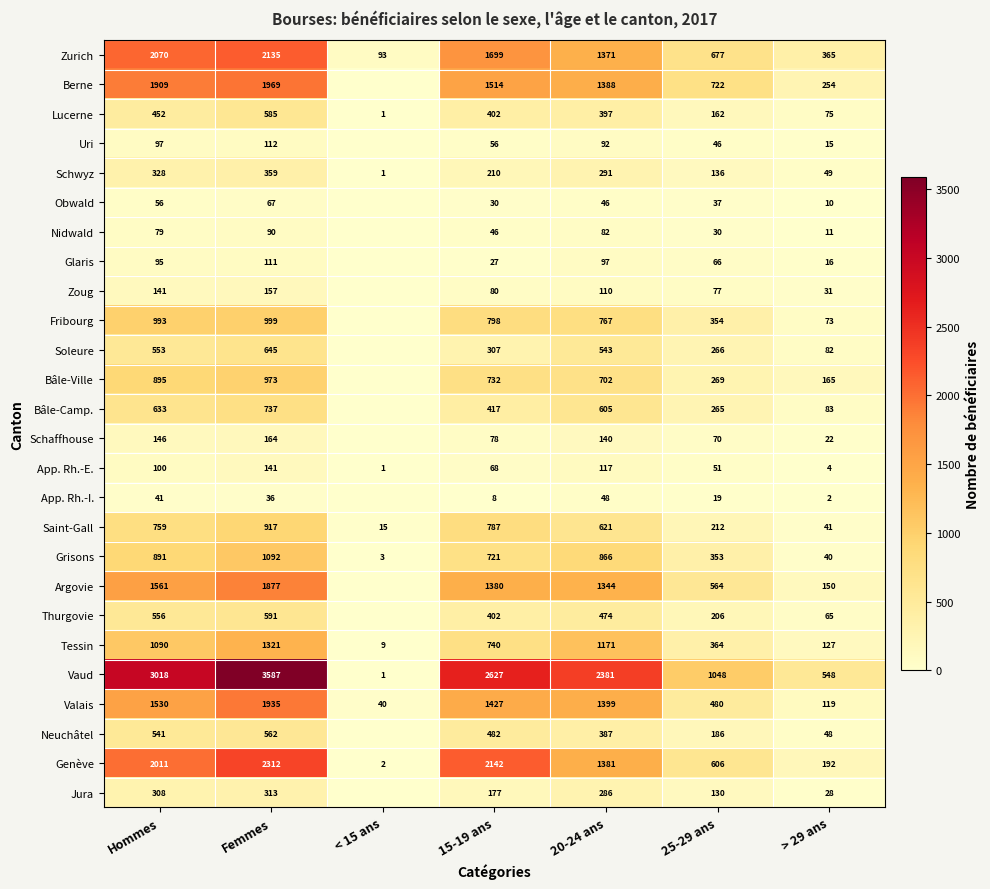

What is the difference between the highest and lowest values at 20-24 ans?

2335